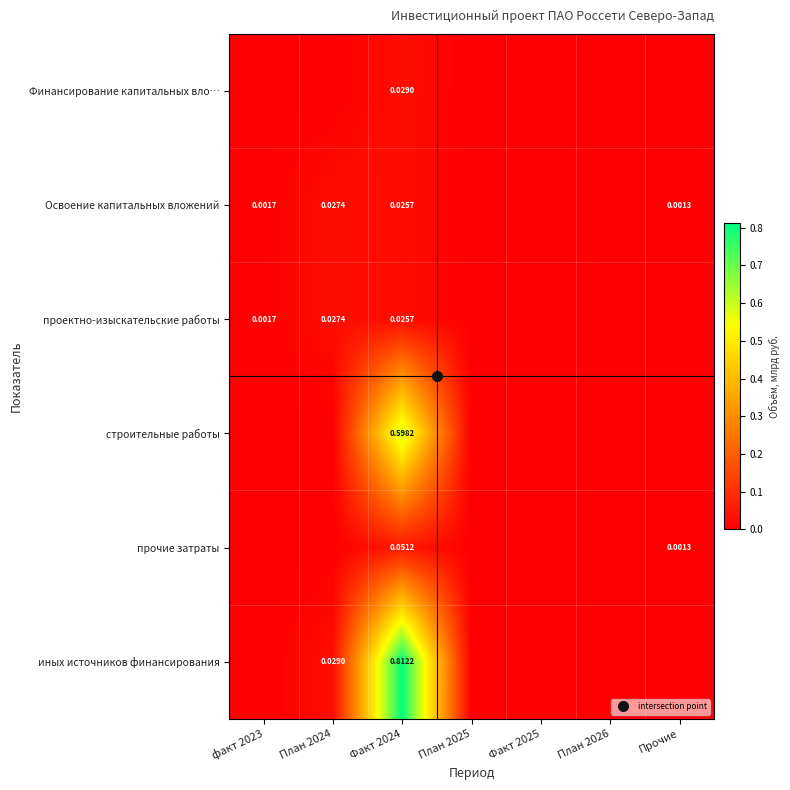

How many data points in строительные работы are above 0?

1